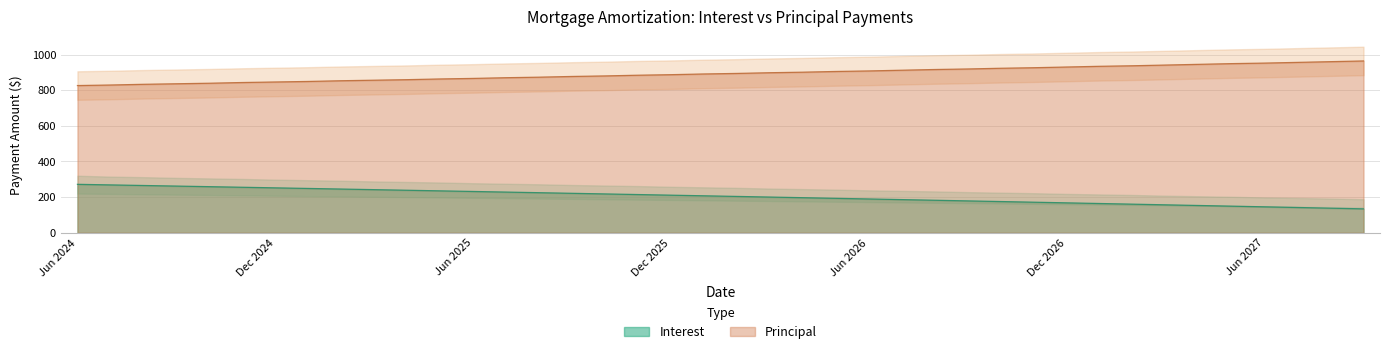

What is the sum of all Principal values?

35730.0